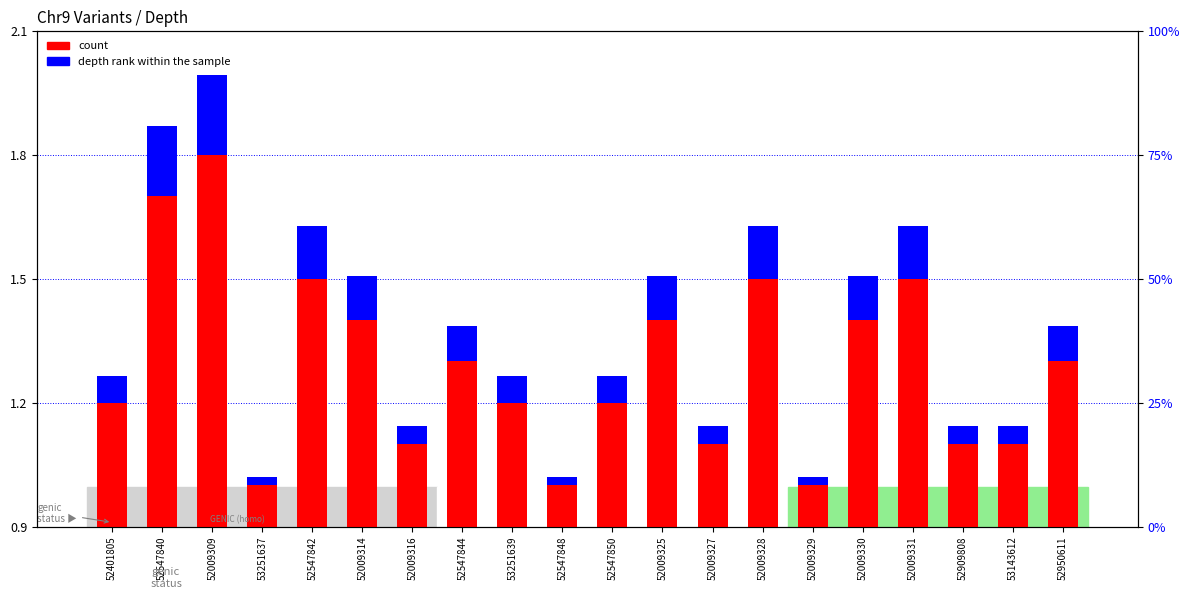

What is the maximum value for depth rank?

0.2